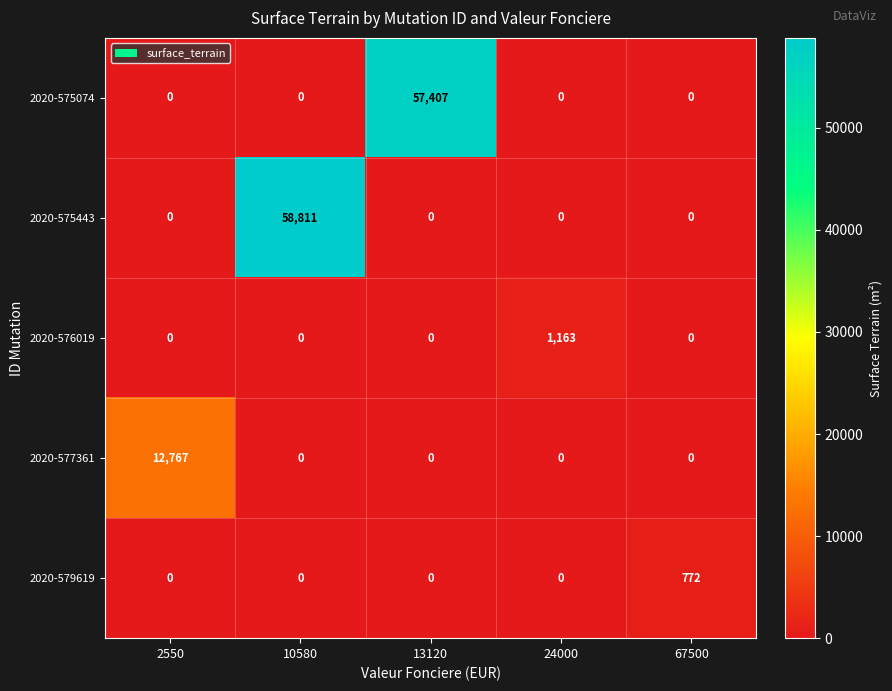

List the series in order of their peak value, highest first.

2020-575443, 2020-575074, 2020-577361, 2020-576019, 2020-579619